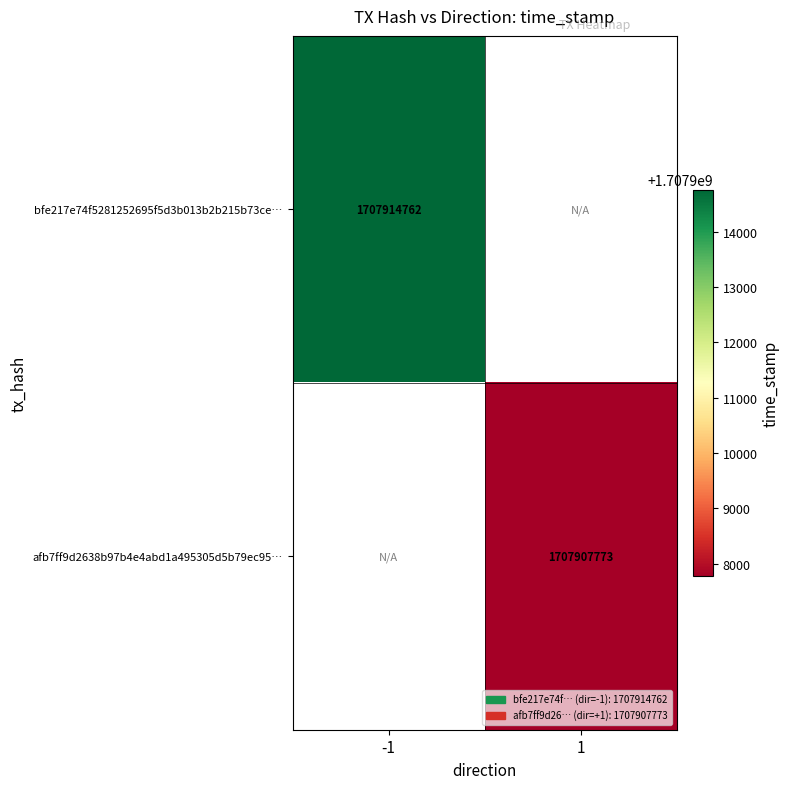

Is it true that bfe217e74f5281252695f5d3b013b2b215b73ce… equals 2861865812 at -1?

False